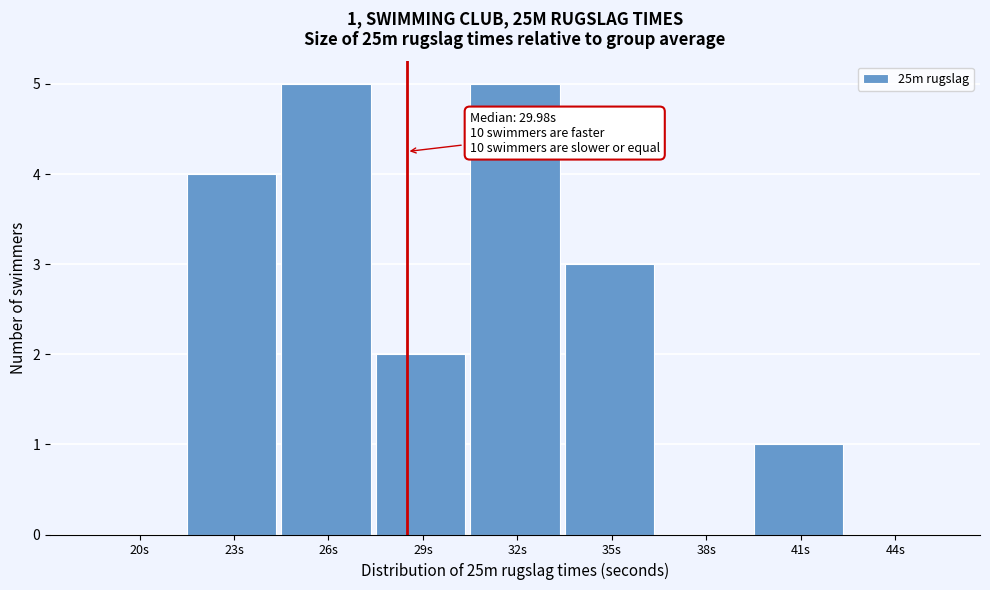

Reading left to right, extract all data points from this chart.

20s=0	23s=4	26s=5	29s=2	32s=5	35s=3	38s=0	41s=1	44s=0